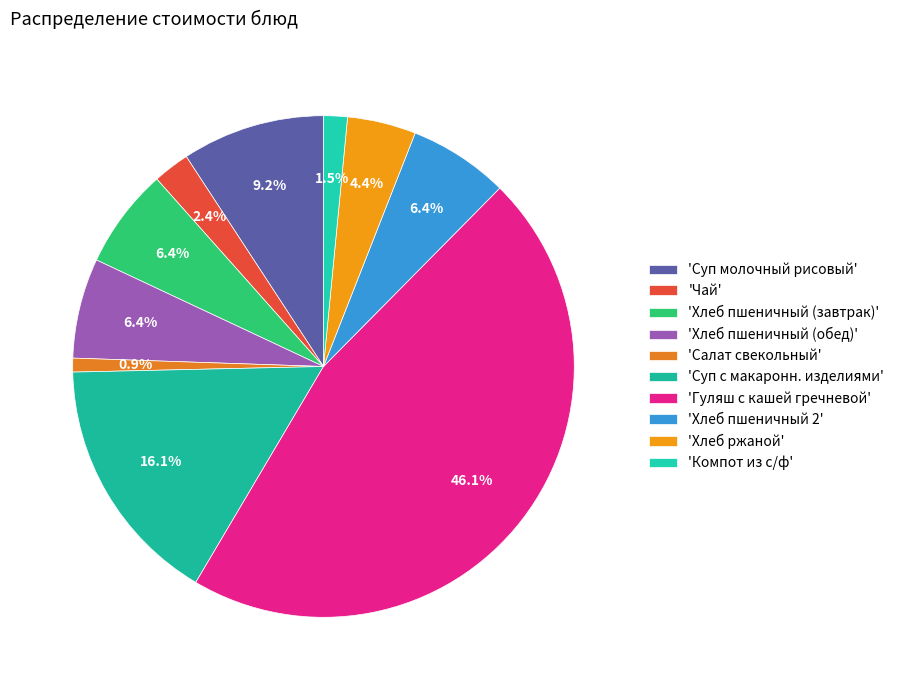

Count the number of slices in the pie.

10